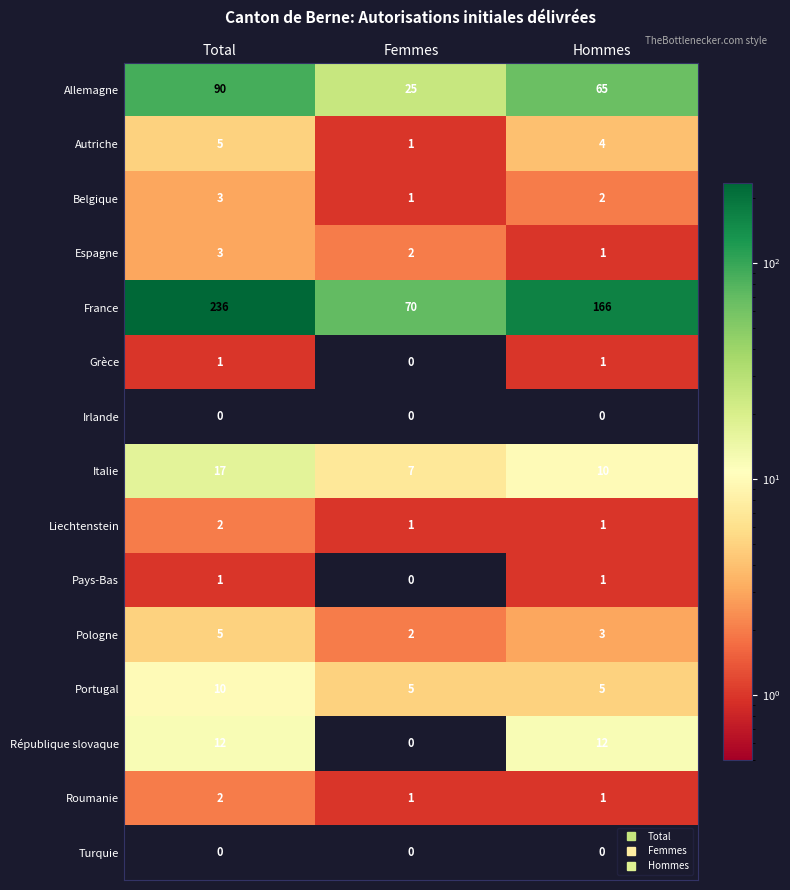

Is it true that Allemagne equals 159 at Total?

False